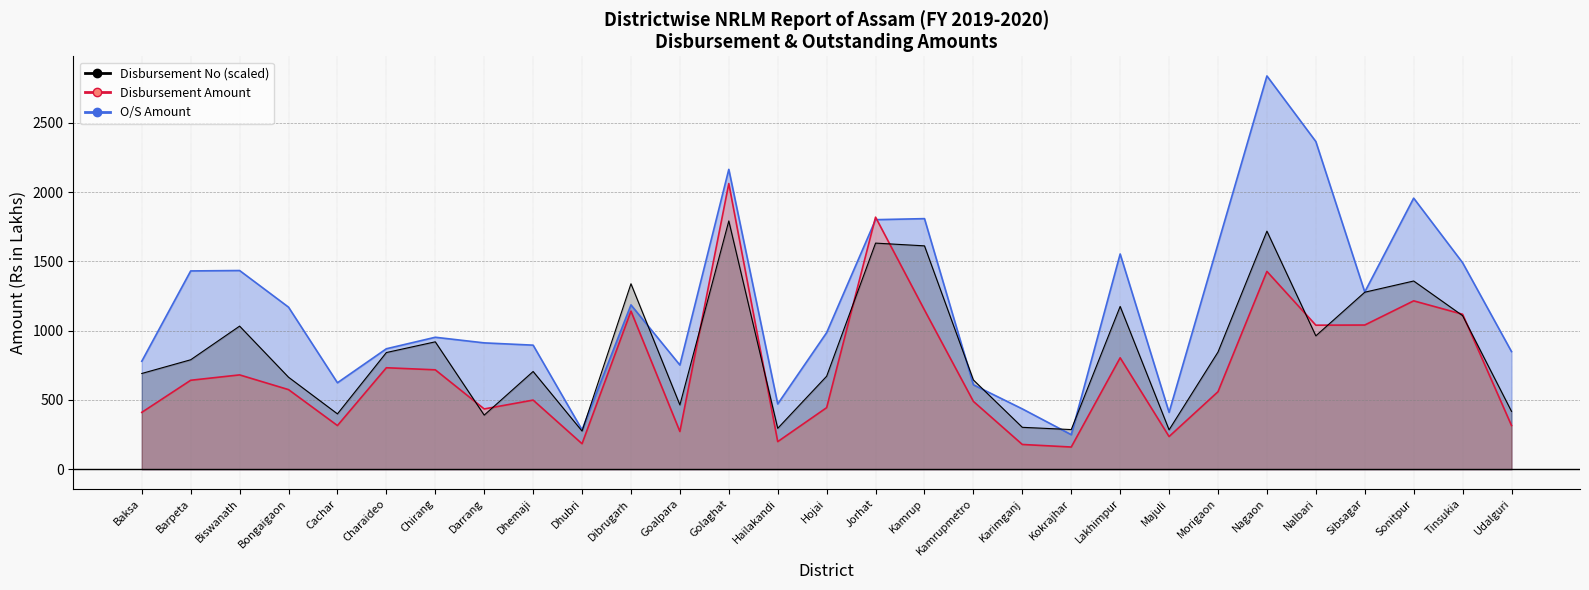

At which label does O/S Amount first exceed 986?

Barpeta